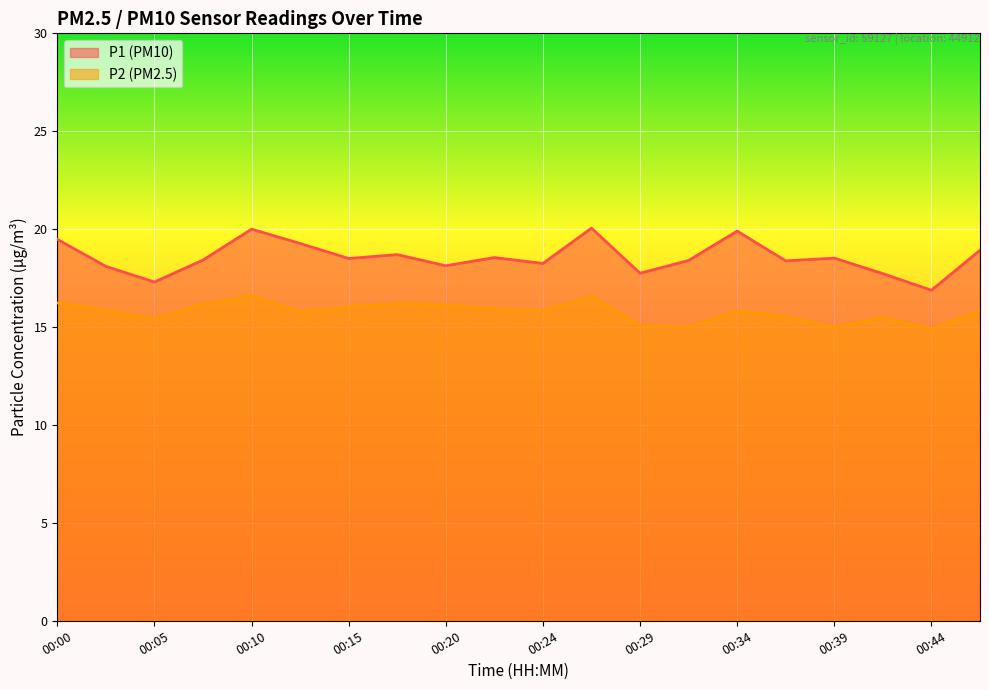

What is the average value of the P2 series?

15.8